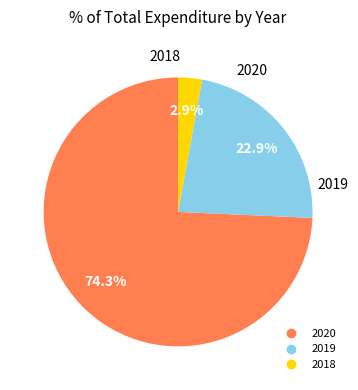

To the nearest percent, what is the combined percentage of 2019 and 2018?

26%